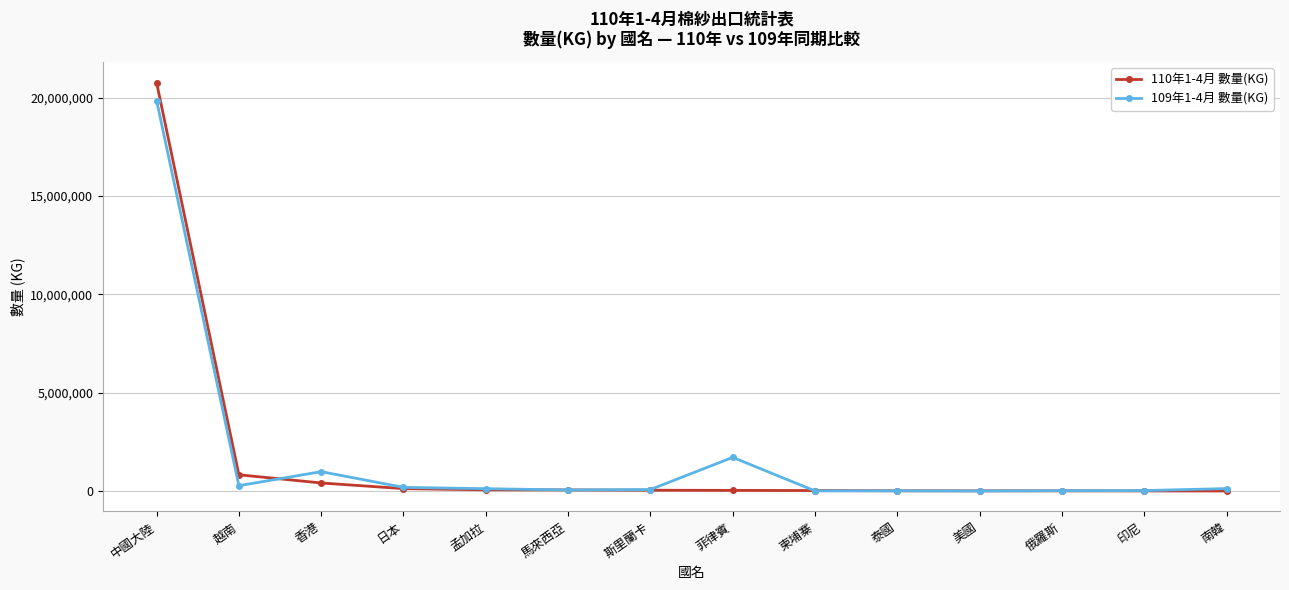

What is the label of the 5th point from the left?

孟加拉